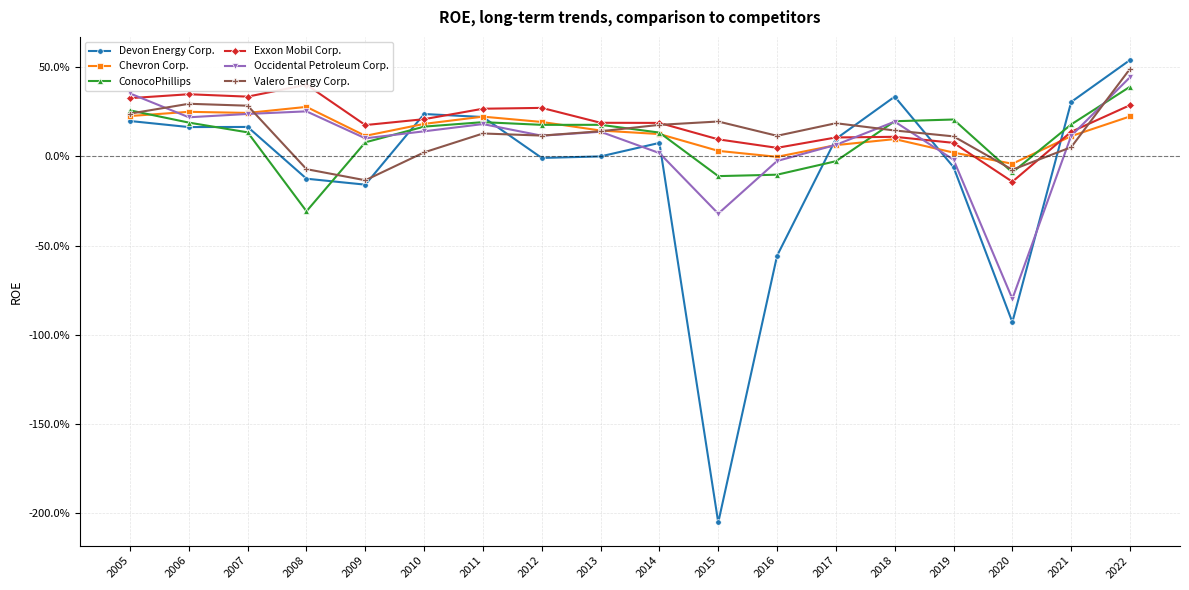

Rank the series at 2015 from lowest to highest value.

Devon Energy Corp., Occidental Petroleum Corp., ConocoPhillips, Chevron Corp., Exxon Mobil Corp., Valero Energy Corp.